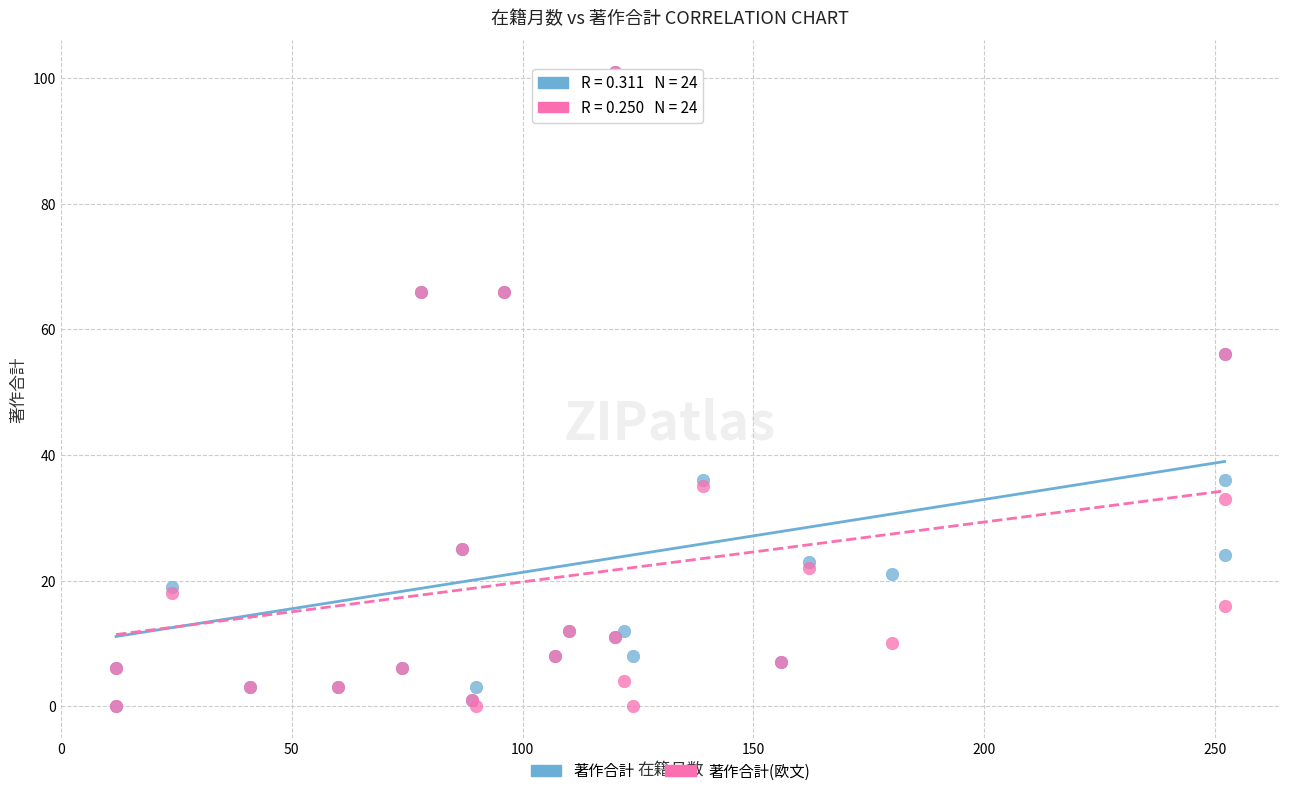

What are all the series names shown in the legend?

著作合計, 著作合計(欧文)